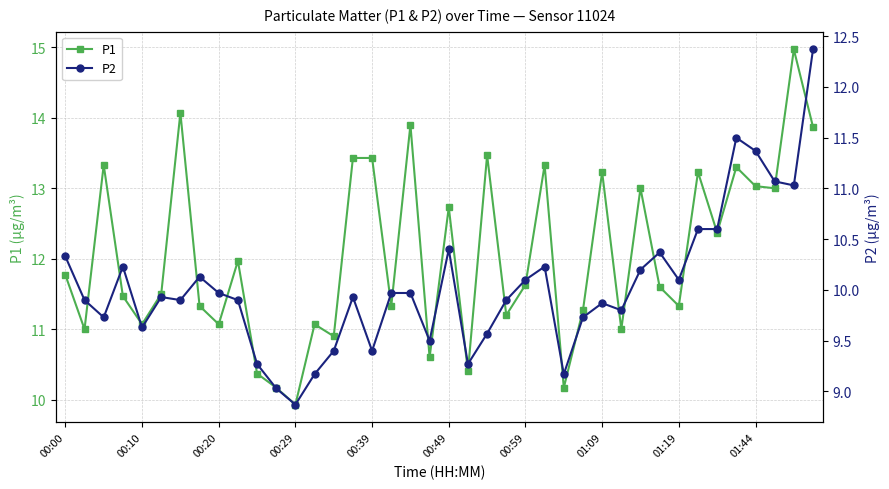

Is it true that P1 equals 5.9 at 00:59?

False